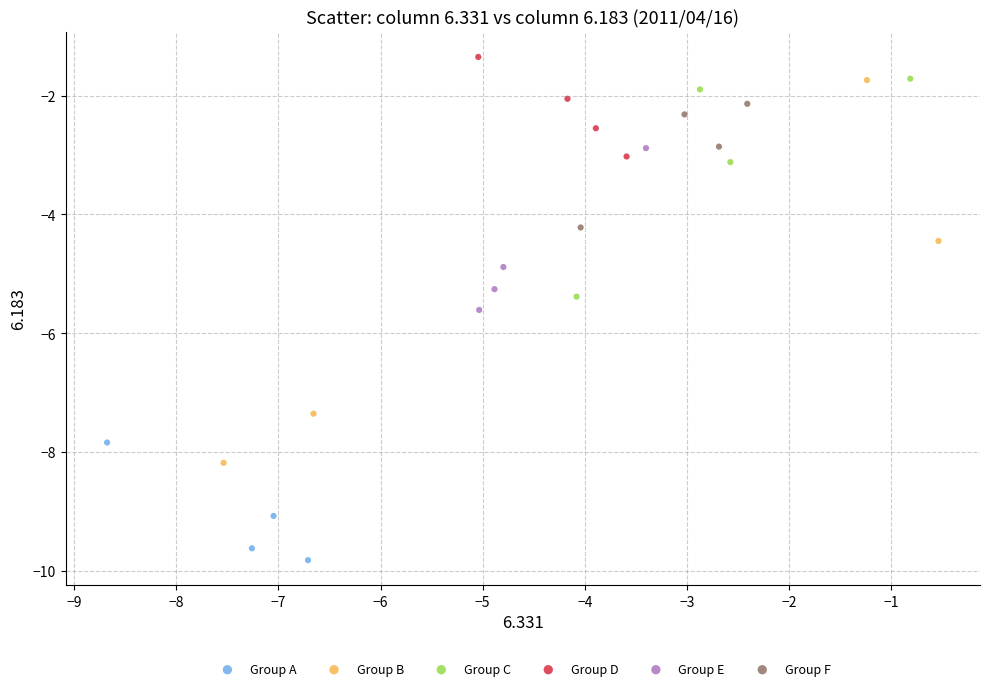

Which series contains the highest Y value?

Group D